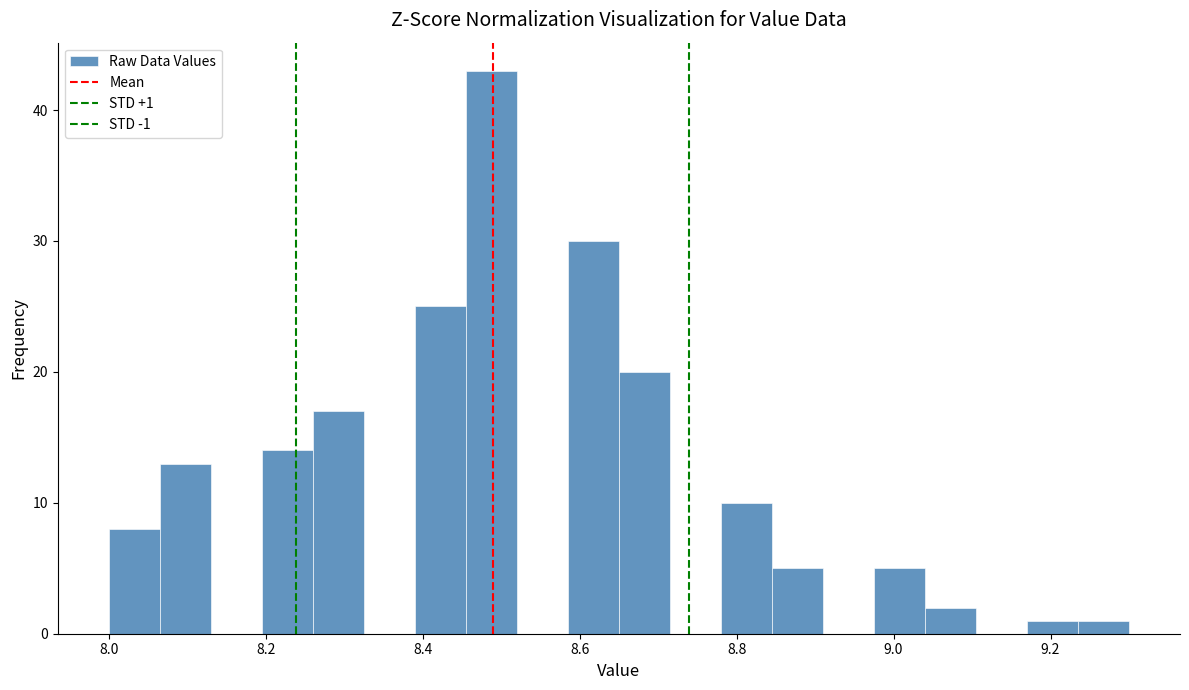

Read against the x-axis, roughly where is the centre of the tallest bar?

8.48